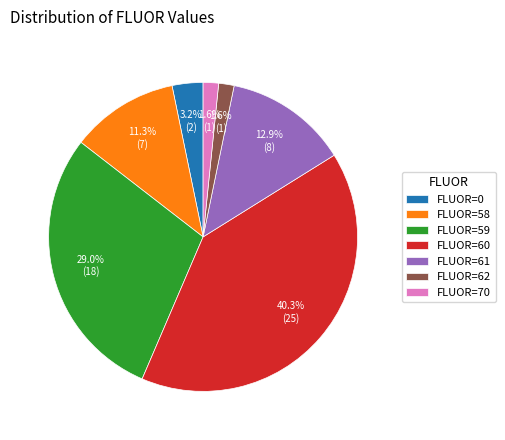

To the nearest percent, what is the average slice percentage?

14%